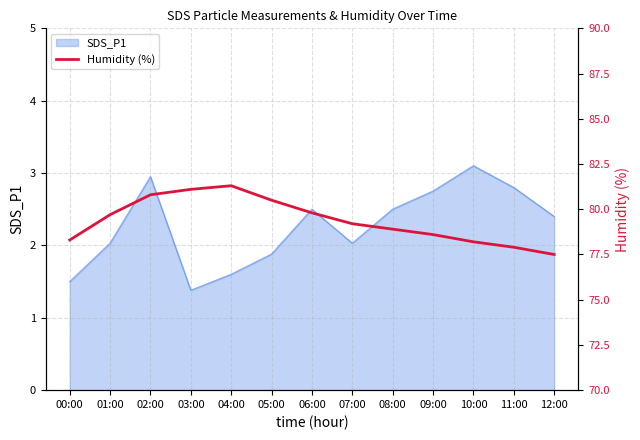

The value at 00:00 is 78.3. True or false?

True